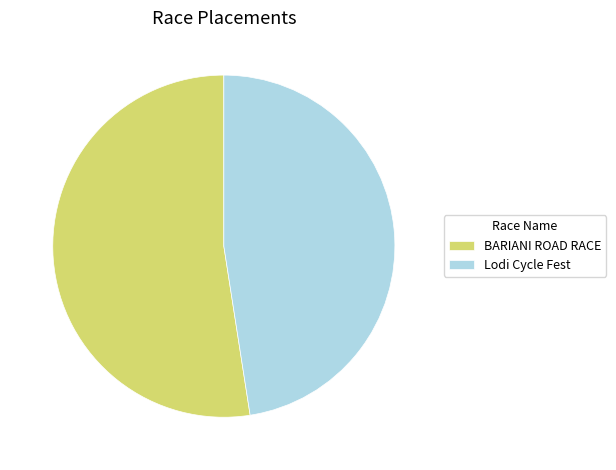

The BARIANI ROAD RACE slice represents 52% of the pie. True or false?

True